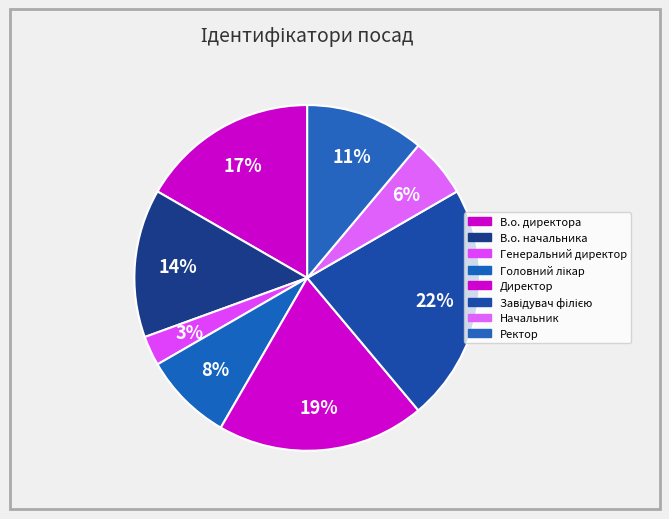

Which category has the biggest portion of the pie?

Завідувач філією